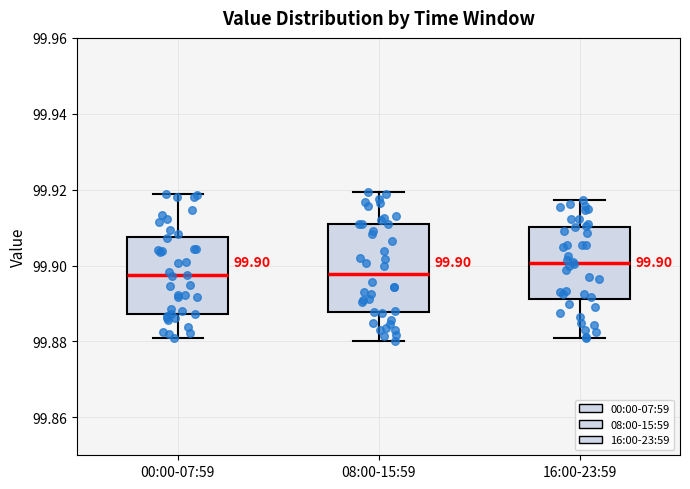

Comparing the boxes themselves (not the whiskers), which one is the tallest?

08:00-15:59